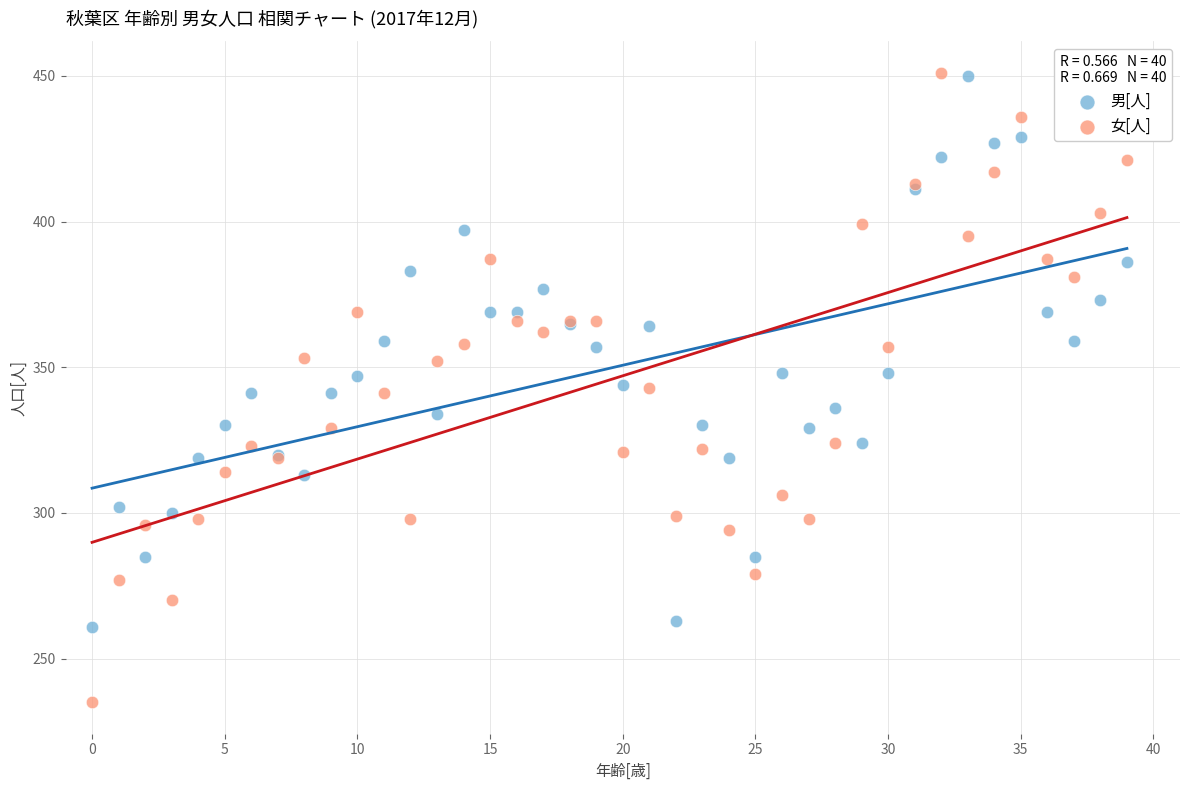

What are all the series names shown in the legend?

男[人], 女[人]